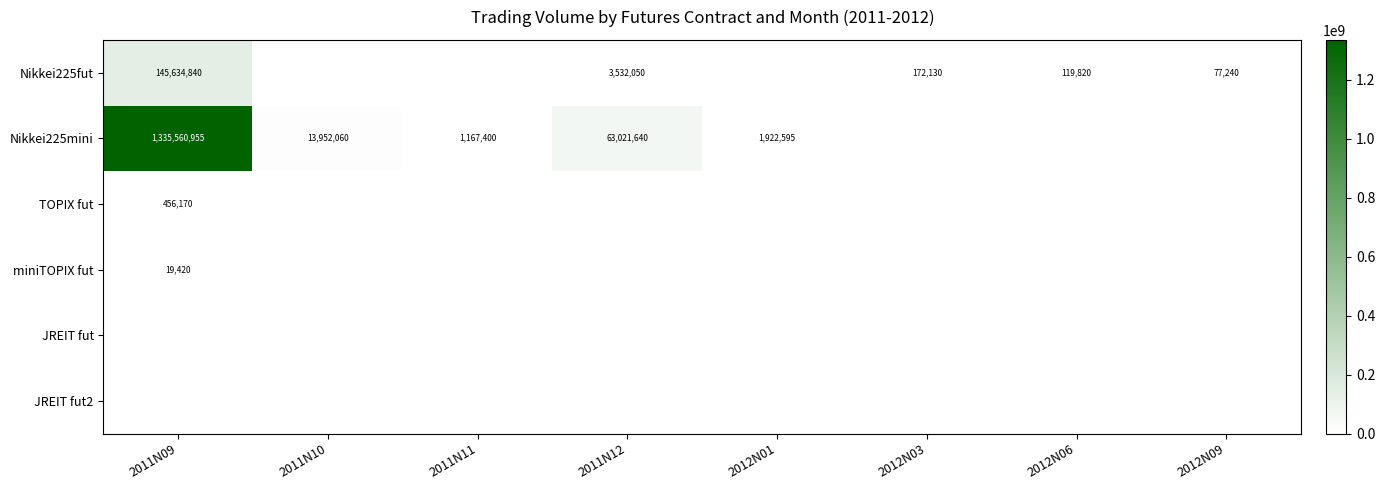

The Nikkei225fut series shows 278158 at 2012N03. True or false?

False